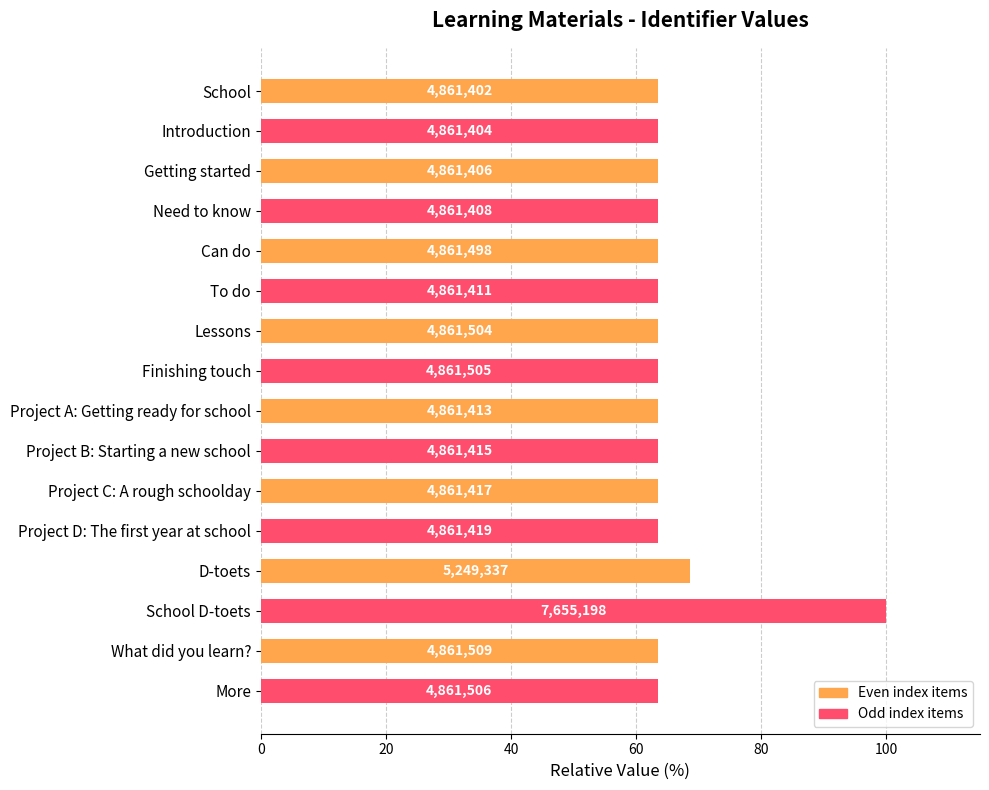

How many bars are there in total?

16